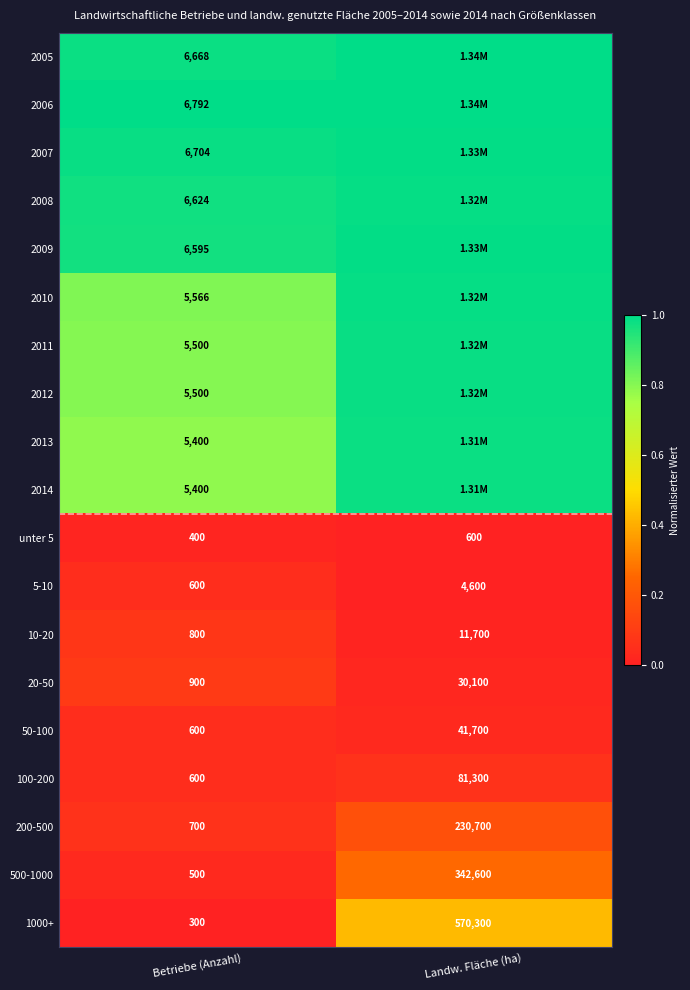

At how many categories does at least one series exceed 0?

2